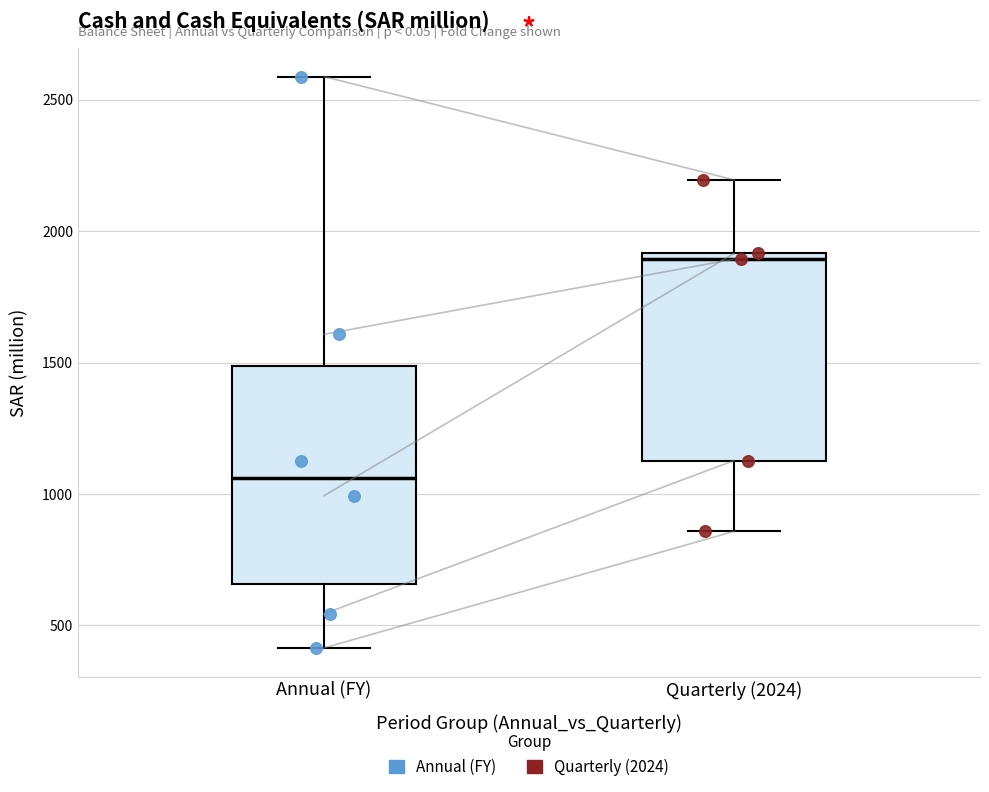

Reading left to right, read every box against the y-axis: the position of its median line, the range the box covers, and the ends of its whiskers. The values are not printed on the chart, so give them approximately, as read against the axis.

Annual (FY): median 1050, box 650 to 1500, whiskers 400 to 2600
Quarterly (2024): median 1900 (just below the box's upper edge), box 1150 to 1900, whiskers 850 to 2200